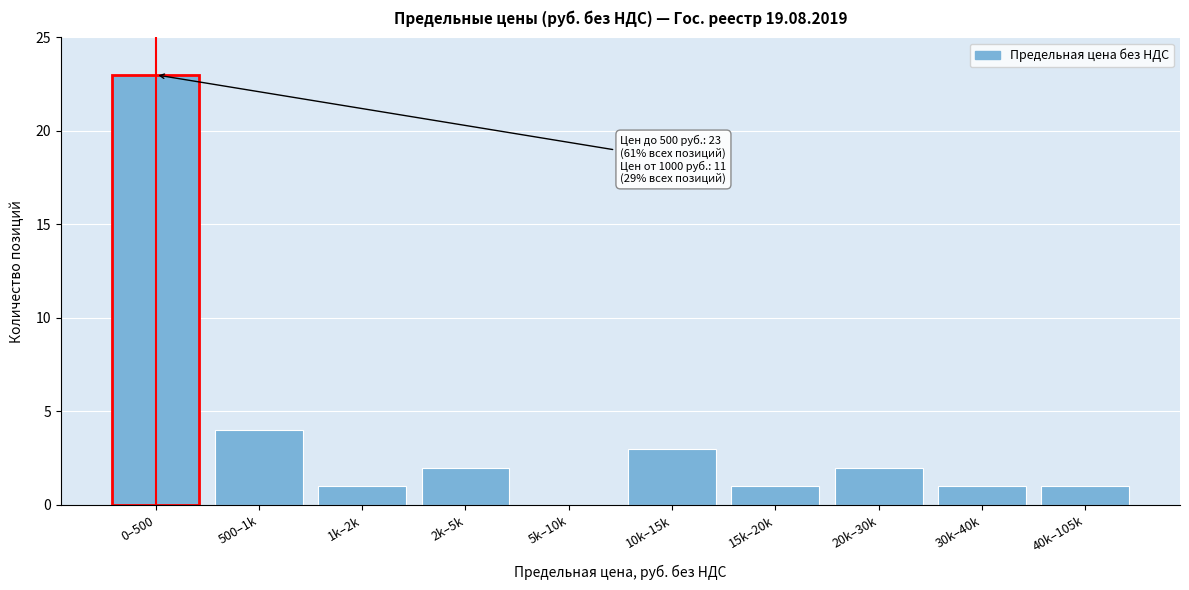

Reading left to right, list all the values displayed in this chart.

0–500=23	500–1k=4	1k–2k=1	2k–5k=2	5k–10k=0	10k–15k=3	15k–20k=1	20k–30k=2	30k–40k=1	40k–105k=1